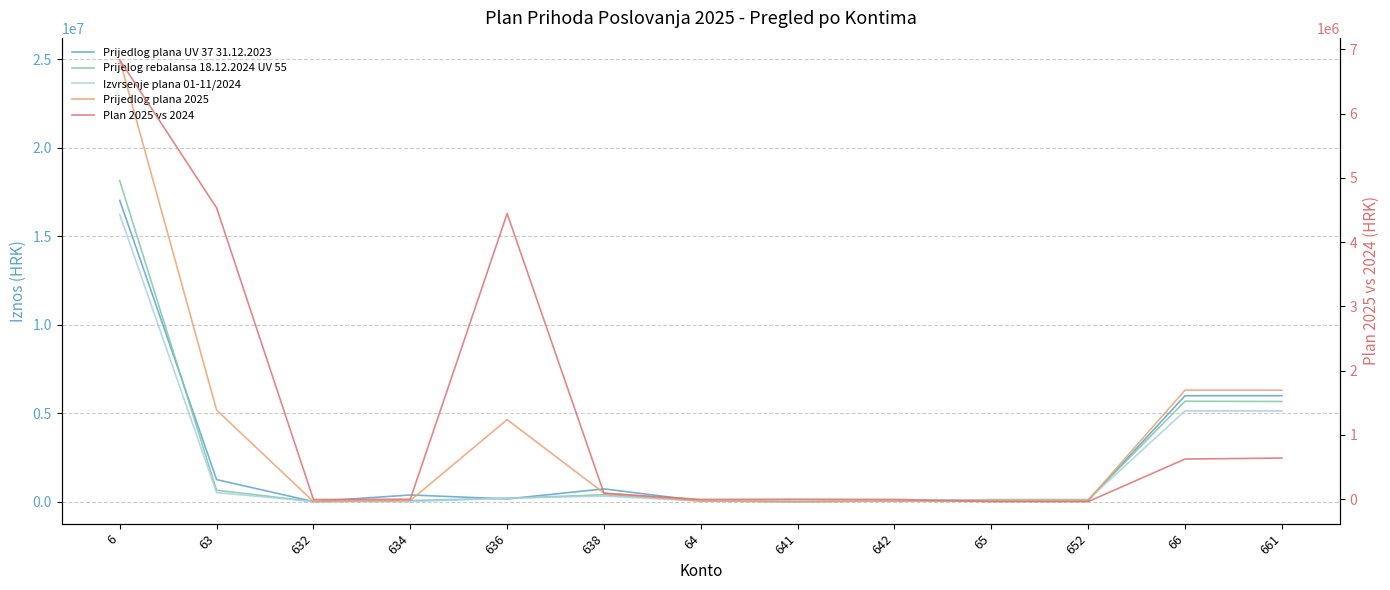

How many values in the Prijedlog plana 2025 series are below 75000?

5